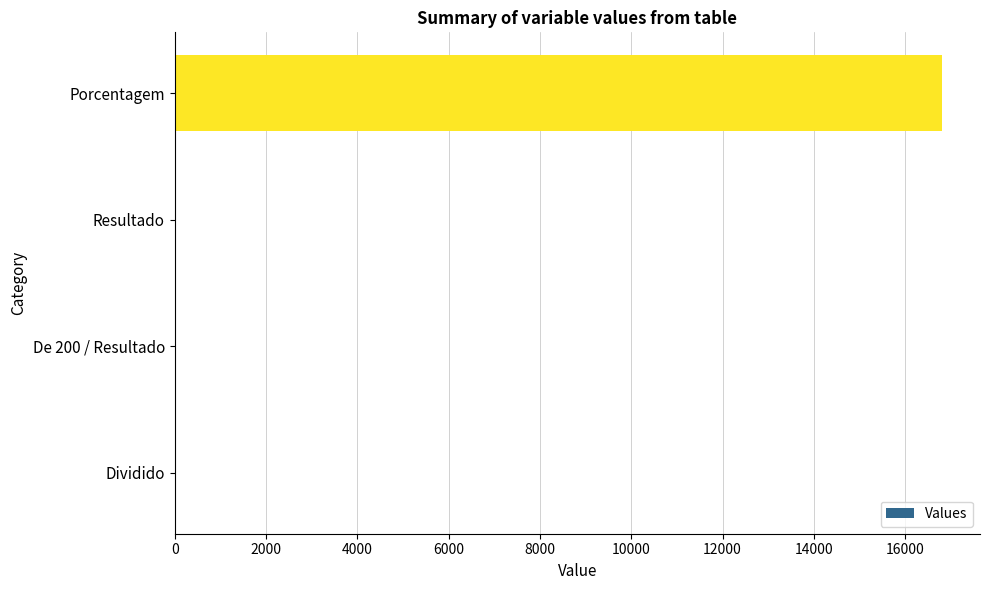

What is the maximum value shown in the chart?

16800.0